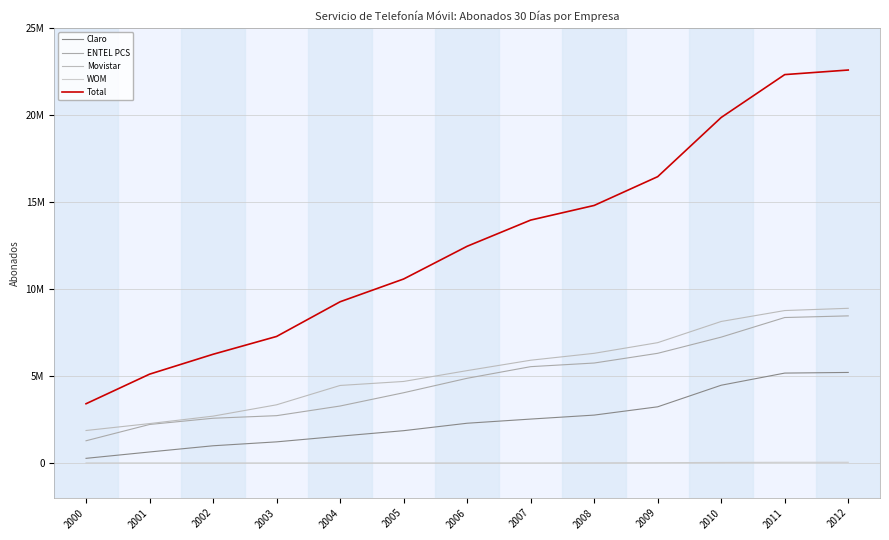

What is the value of the Claro point at the 11th from the left?

4465518